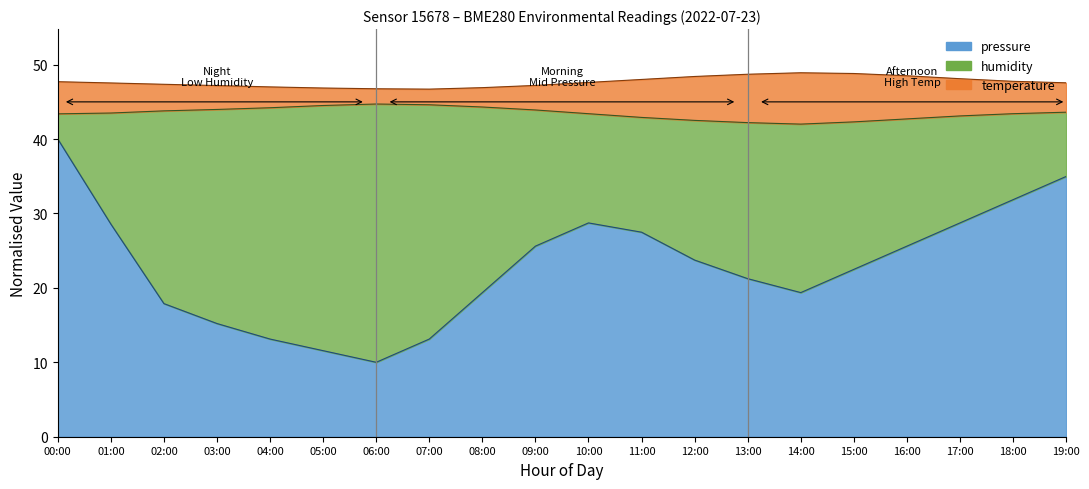

Reading right to left, what are all the values shown in this chart?

temperature: 19:00=47.5	18:00=47.8	17:00=48.1	16:00=48.5	15:00=48.8	14:00=48.9	13:00=48.7	12:00=48.4	11:00=48.0	10:00=47.6	09:00=47.2	08:00=46.9	07:00=46.7	06:00=46.8	05:00=46.8	04:00=47.0	03:00=47.2	02:00=47.3	01:00=47.5	00:00=47.7
humidity: 19:00=43.6	18:00=43.4	17:00=43.1	16:00=42.7	15:00=42.3	14:00=42.0	13:00=42.2	12:00=42.5	11:00=42.9	10:00=43.4	09:00=43.9	08:00=44.3	07:00=44.6	06:00=44.7	05:00=44.5	04:00=44.2	03:00=44.0	02:00=43.8	01:00=43.5	00:00=43.4
pressure_norm: 19:00=35.0	18:00=31.8	17:00=28.7	16:00=25.6	15:00=22.5	14:00=19.4	13:00=21.2	12:00=23.7	11:00=27.5	10:00=28.7	09:00=25.6	08:00=19.4	07:00=13.1	06:00=10.0	05:00=11.6	04:00=13.1	03:00=15.2	02:00=17.9	01:00=28.6	00:00=40.0